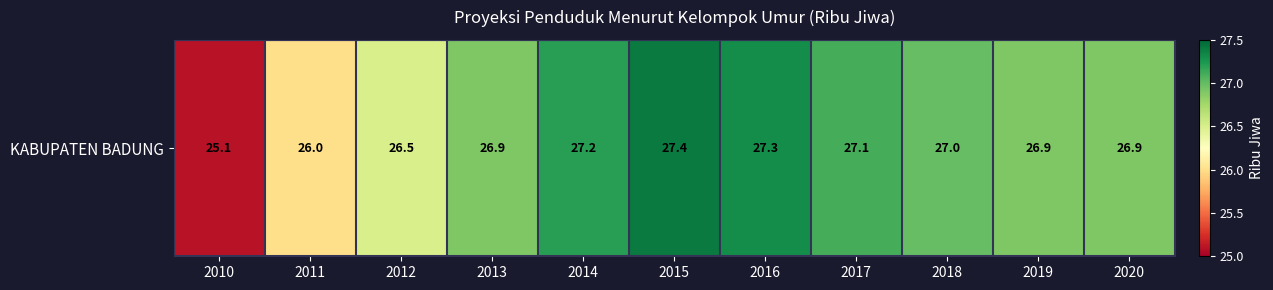

True or false: the data shows 41.1 at 2012.

False